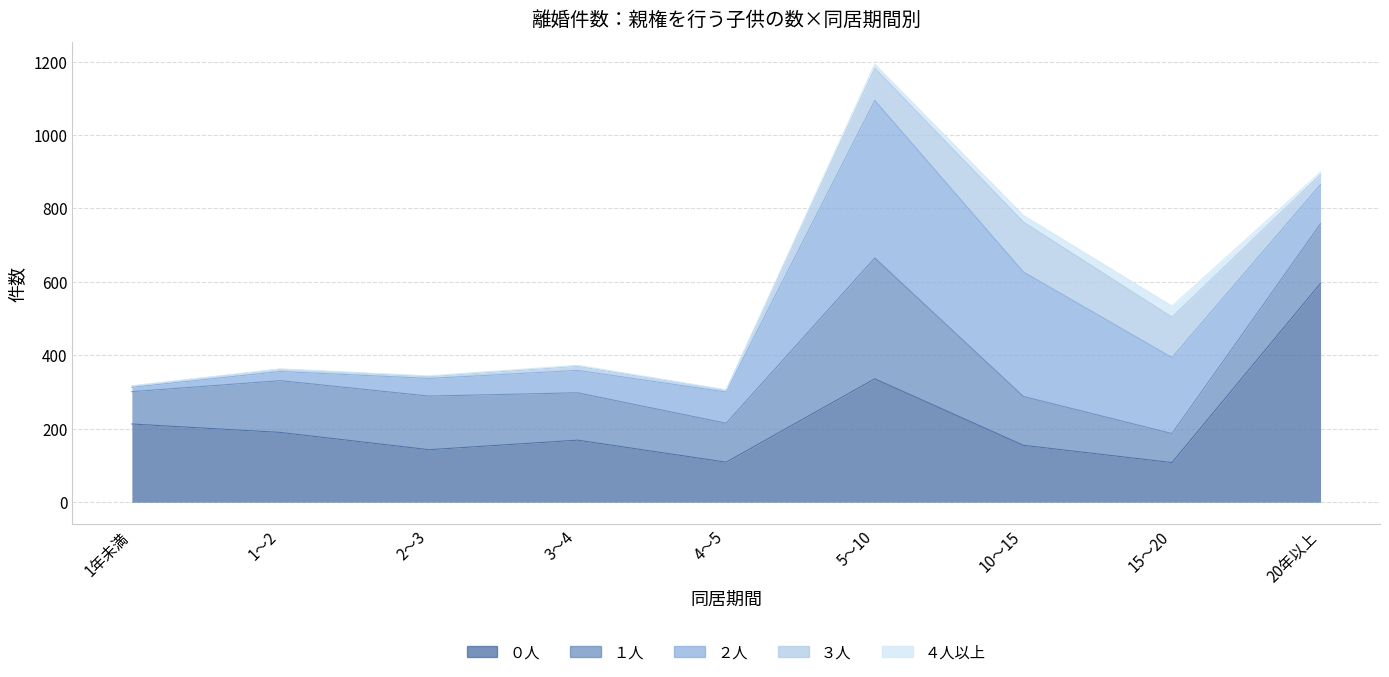

Where is the first local maximum for ０人?

3～4